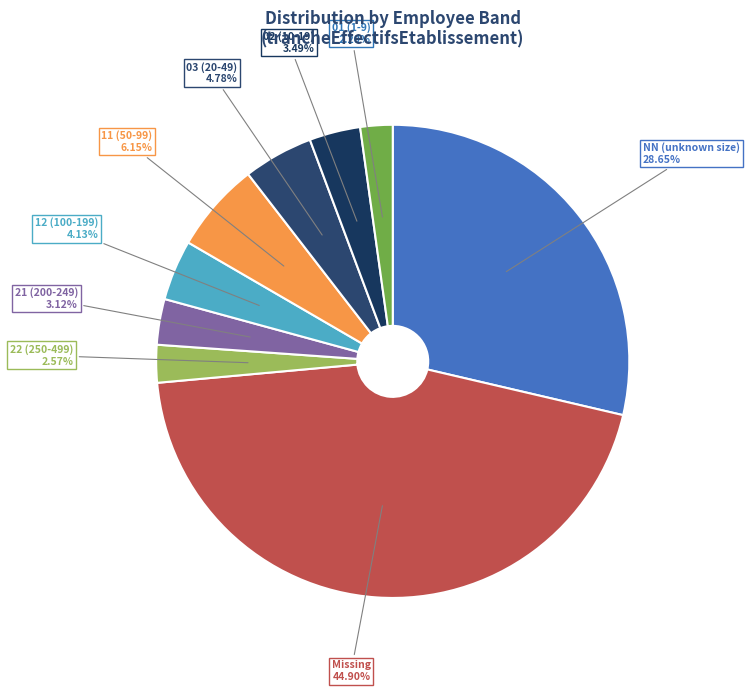

Does any single category account for the majority?

No